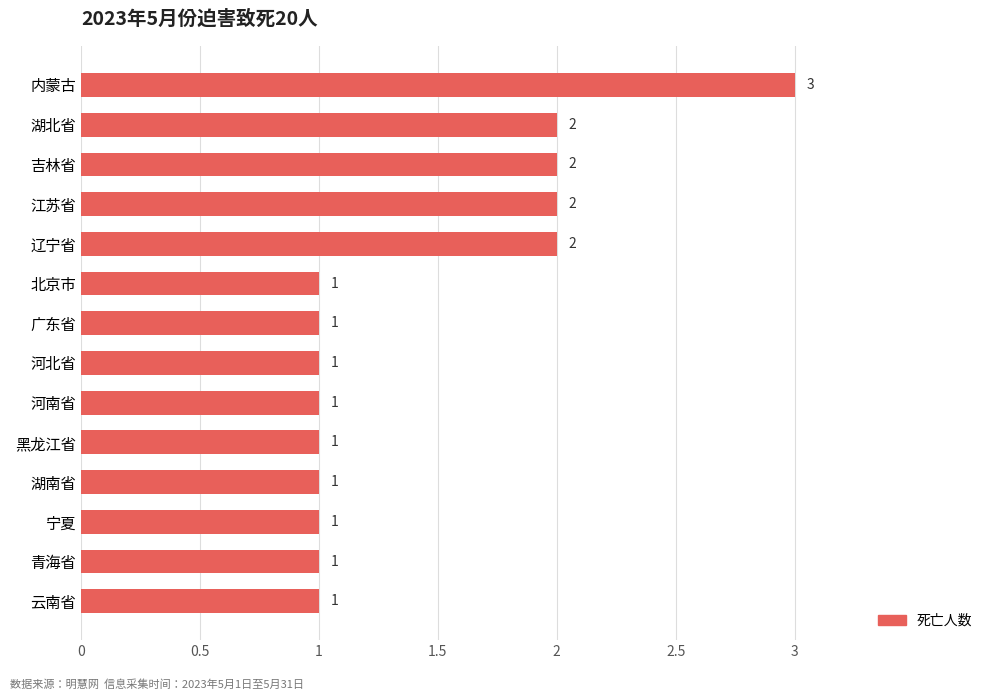

What is the sum of all values?

20